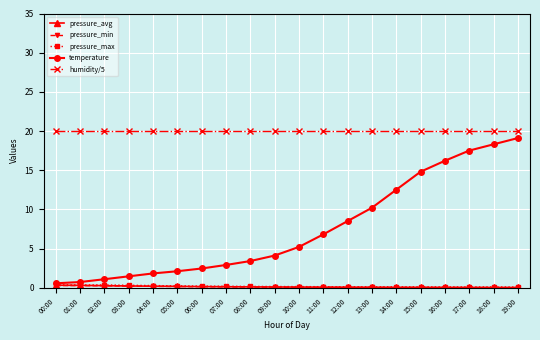

What is the difference between the highest and lowest values at 14:00?

20.0